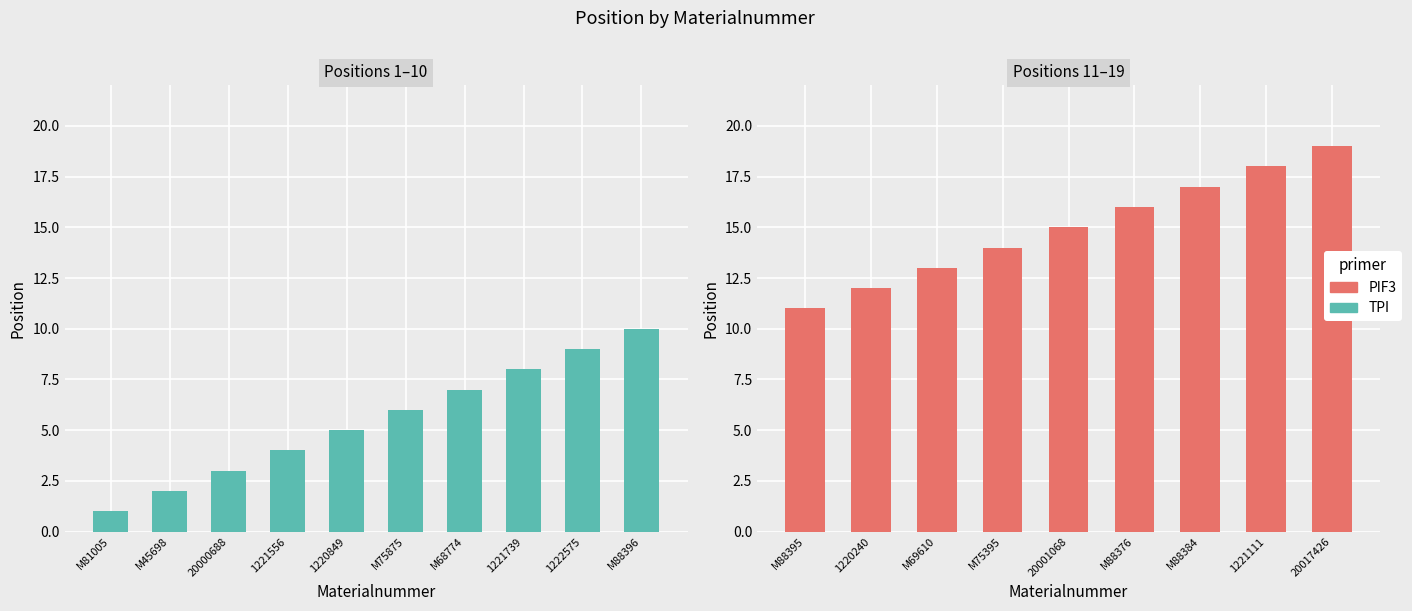

Where does the data first go above 10?

M88395